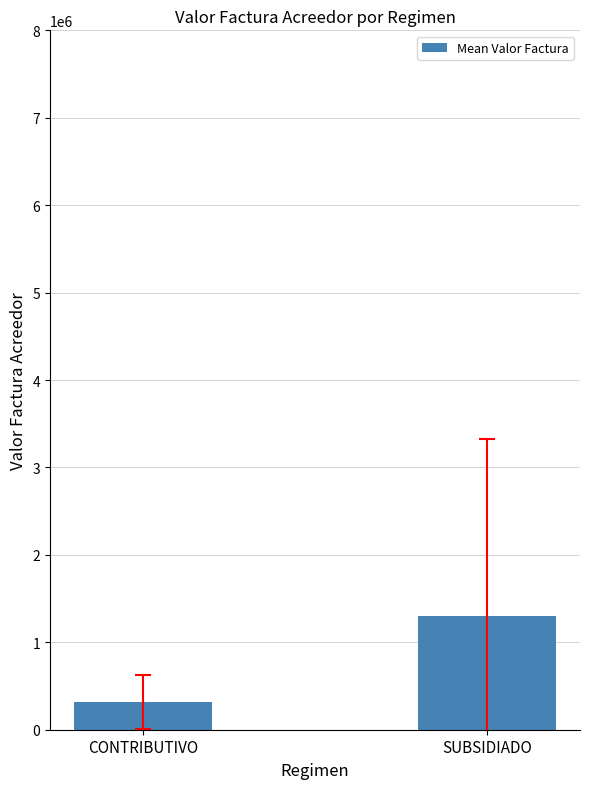

What is the sum of all values?

1618187.3